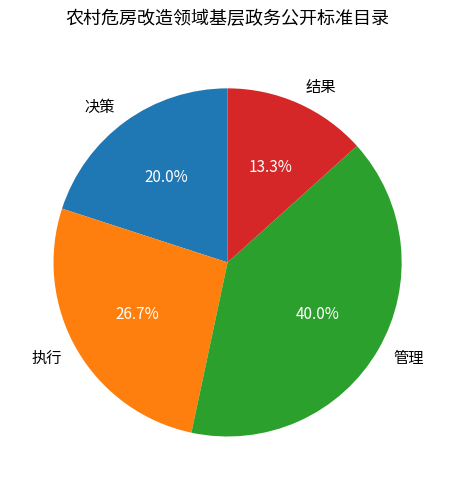

What percentage is the 结果 slice, to the nearest percent?

13%